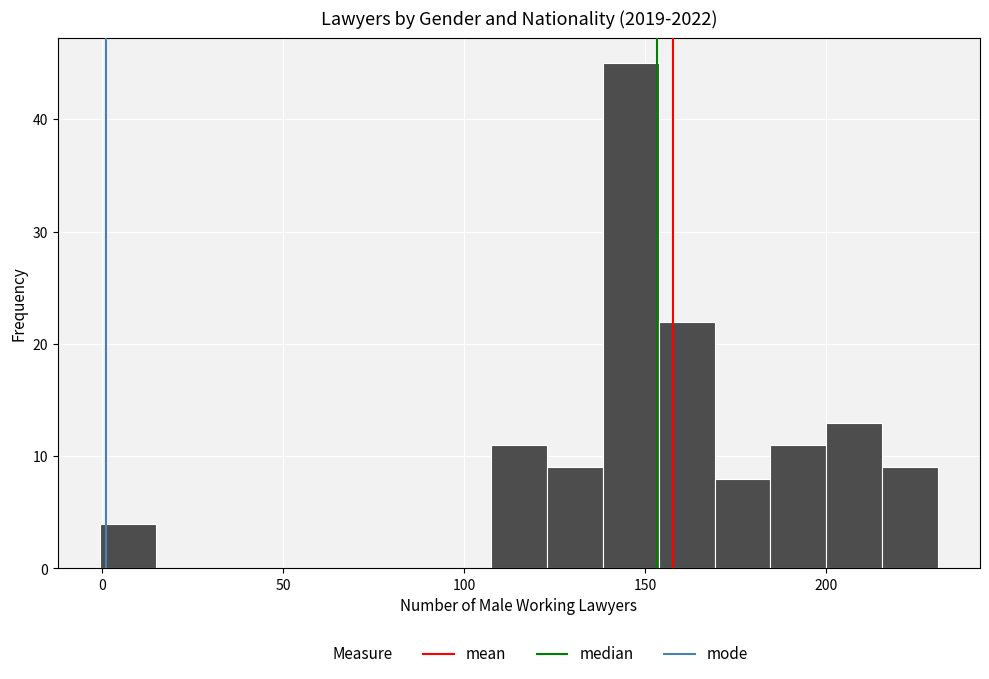

Around what value on the x-axis is the tallest bar? Give the approximate position of its centre, as read against the axis.

145